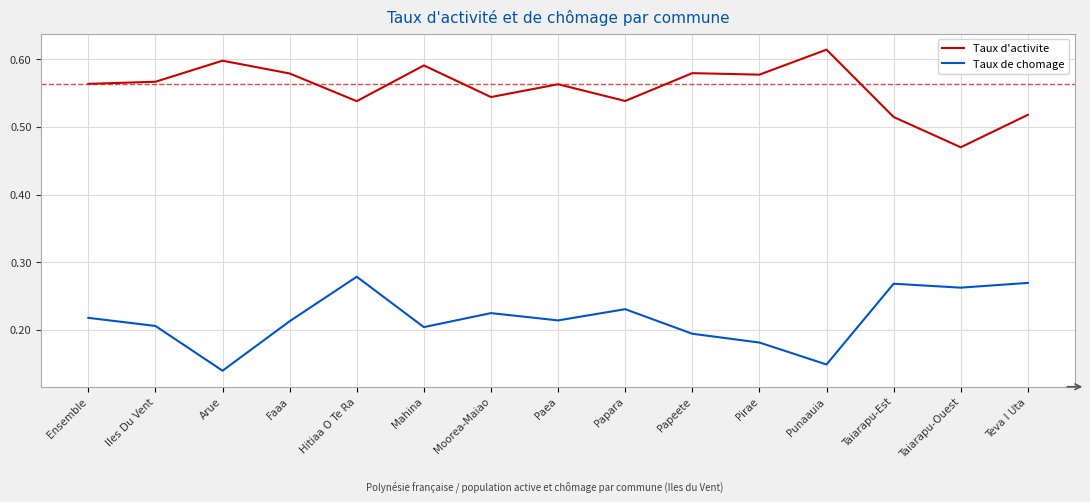

Which series changed the most between Pirae and Teva I Uta?

Taux de chomage